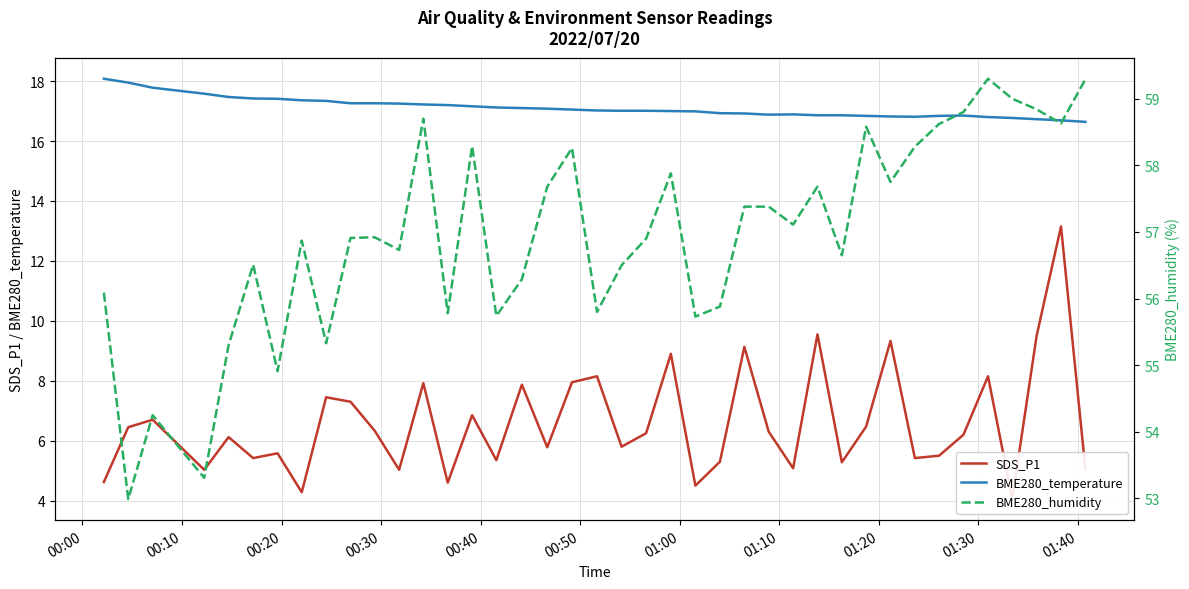

What is the lowest value of the BME280_temperature series?

16.6